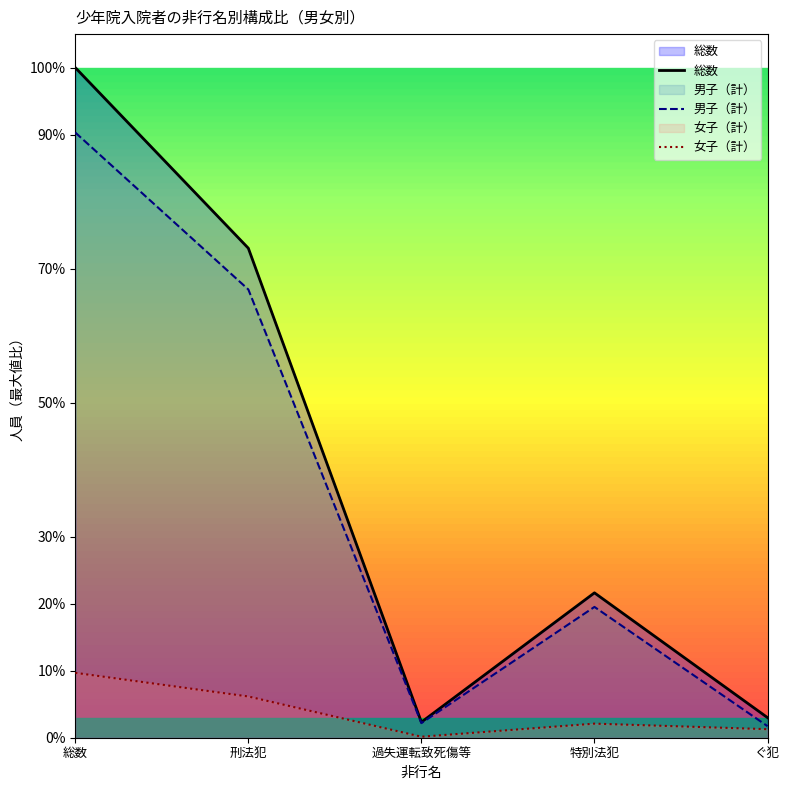

Between 特別法犯 and 過失運転致死傷等, which is larger?

特別法犯